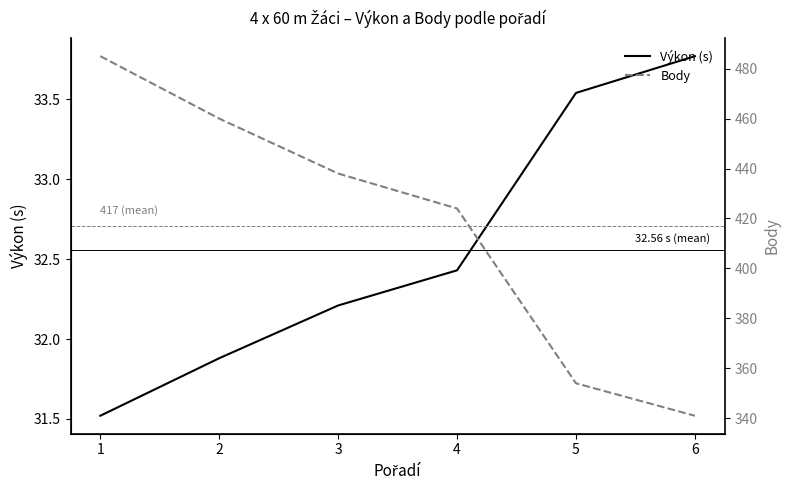

Where is Výkon (s) nearest to the value 32?

2